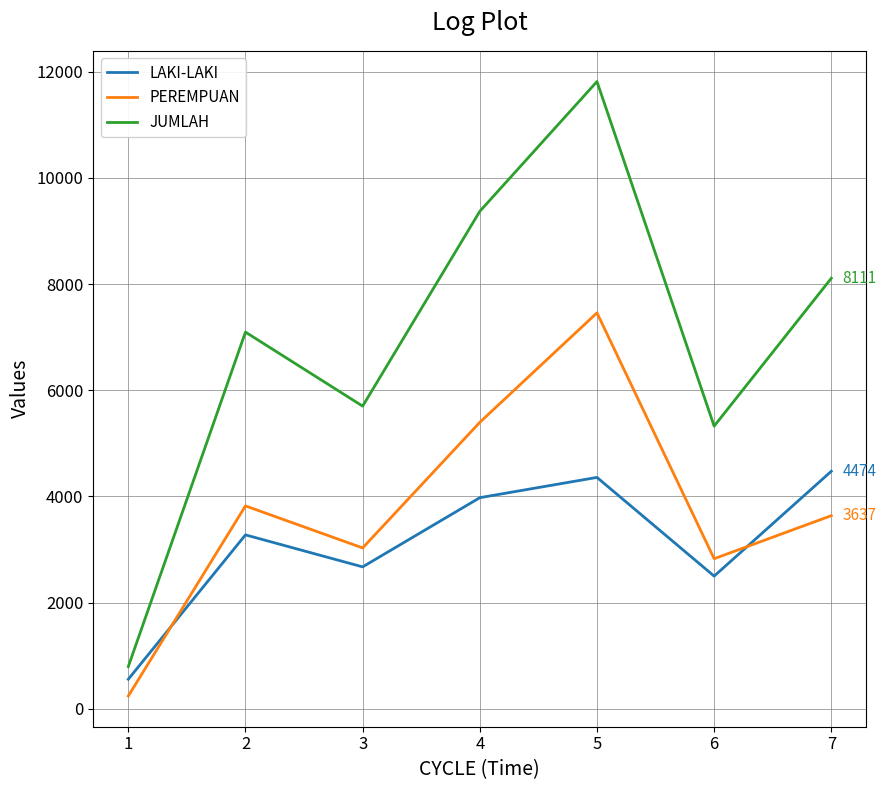

At how many categories does at least one series exceed 2829?

6